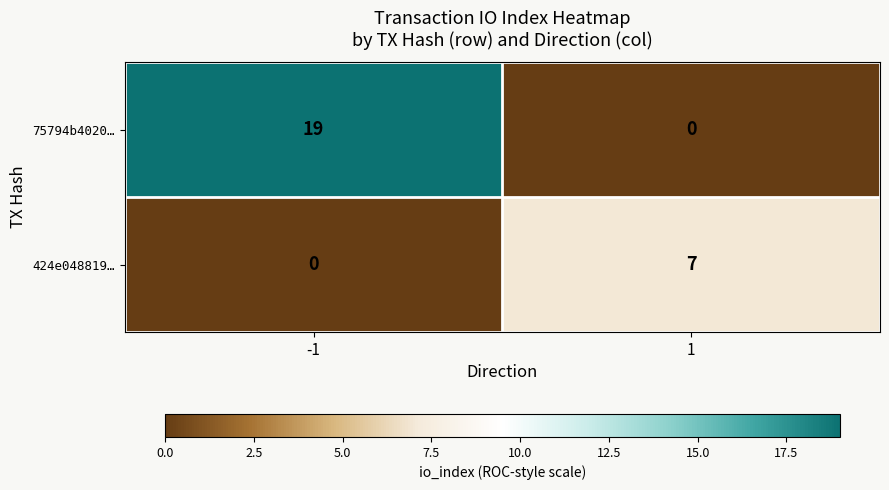

Which series has the widest spread of values?

75794b4020…